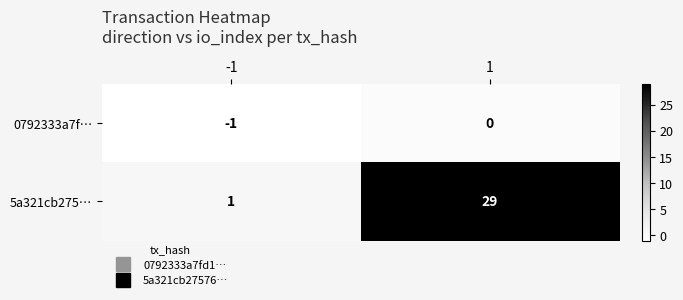

What is the spread (max minus min) of values at 1?

29